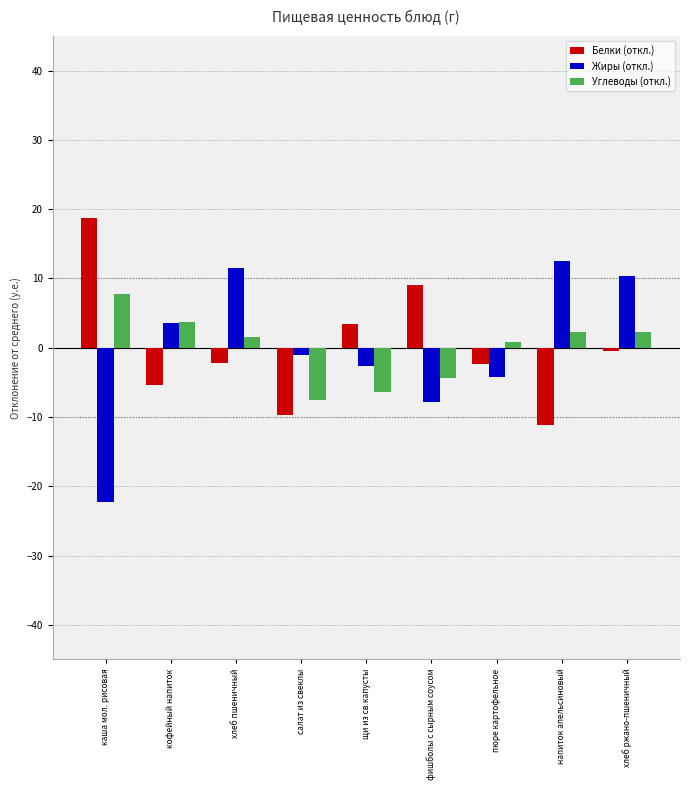

List the series in order of their peak value, highest first.

Белки (откл.), Жиры (откл.), Углеводы (откл.)